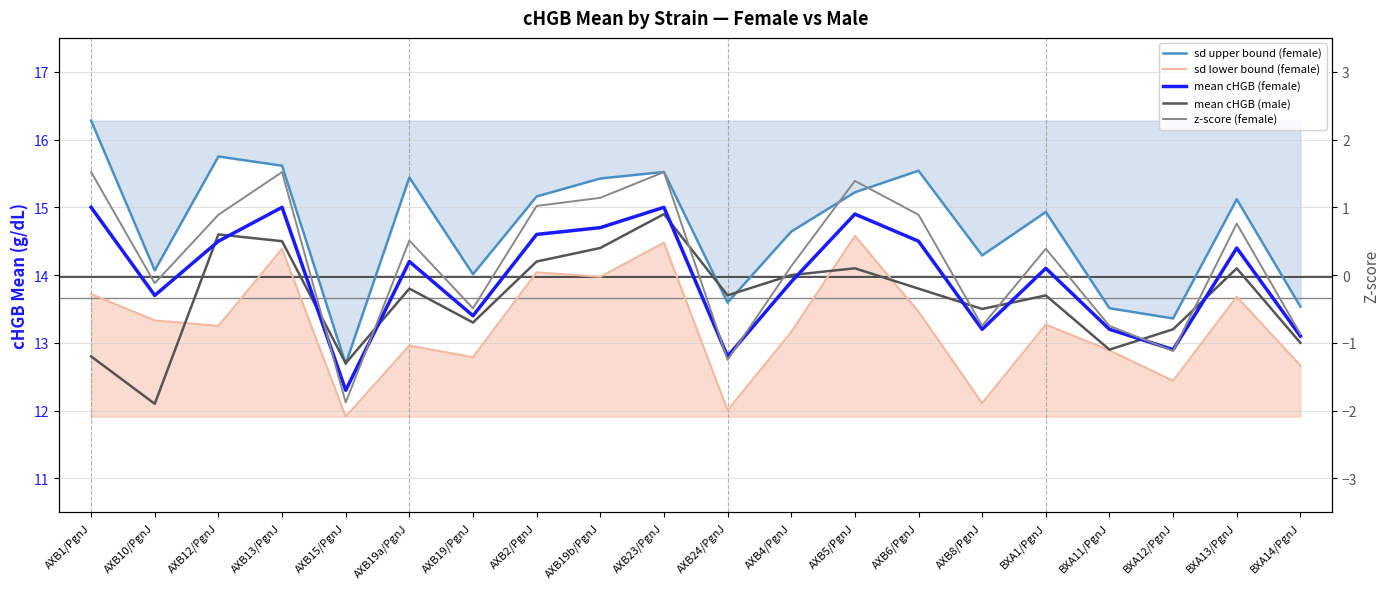

What is the total value across all series at AXB23/PgnJ?

61.4